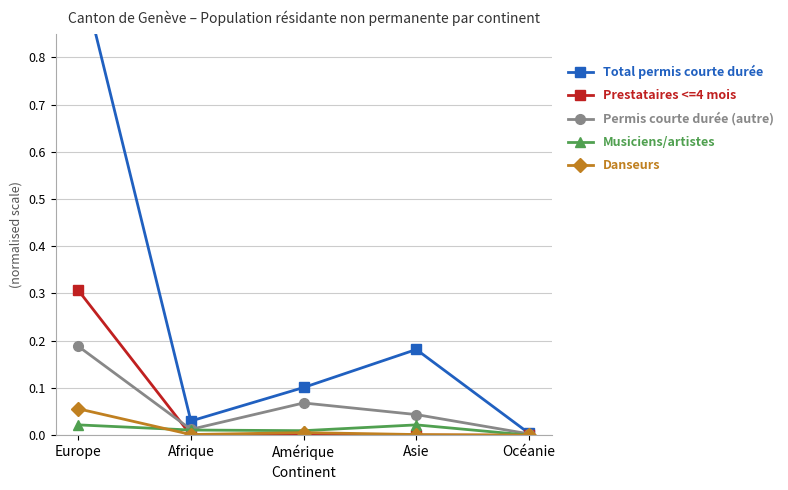

How many distinct data groups are displayed?

5